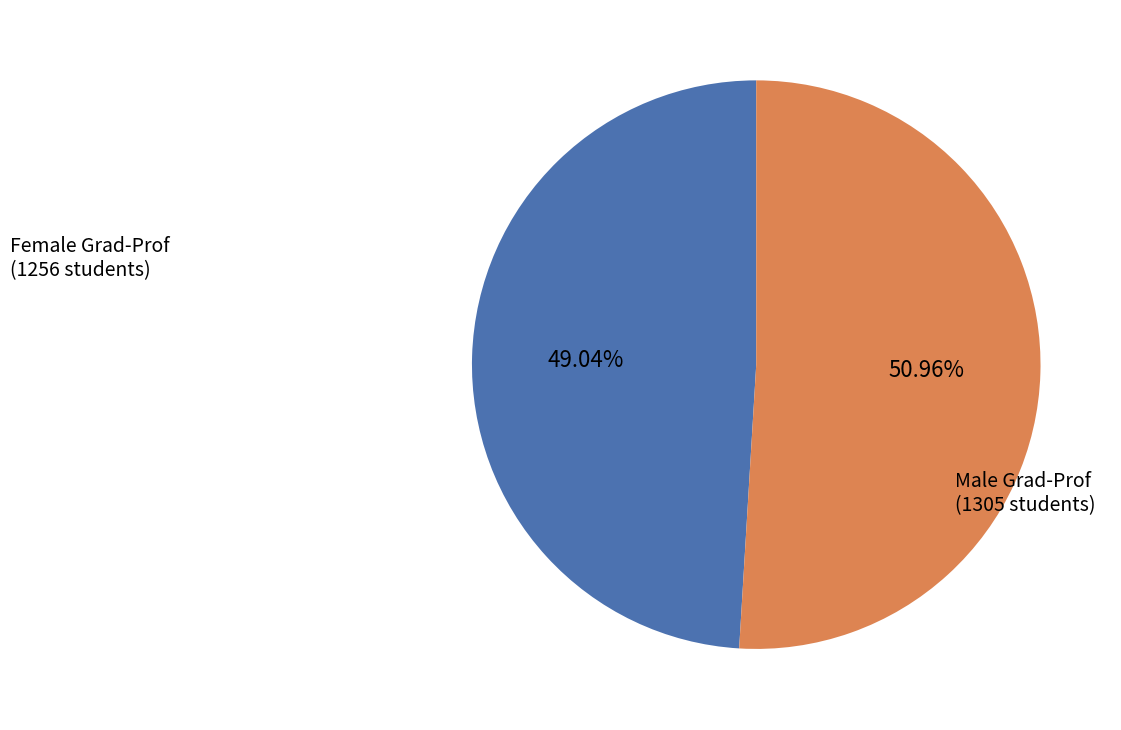

Is there a majority slice in this chart?

Yes